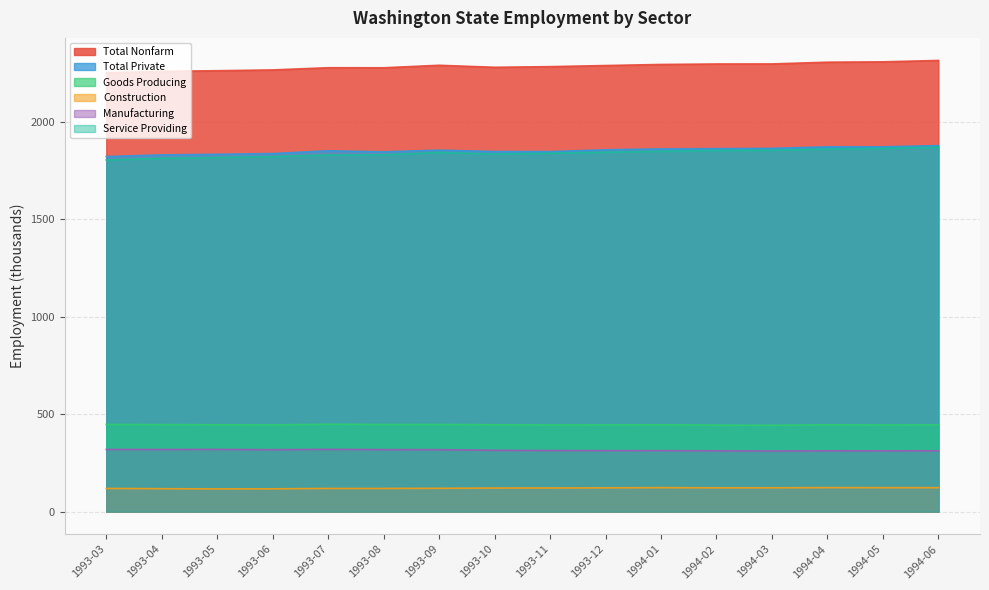

Between 1993-09 and 1994-05, which series saw the biggest shift?

Service Providing